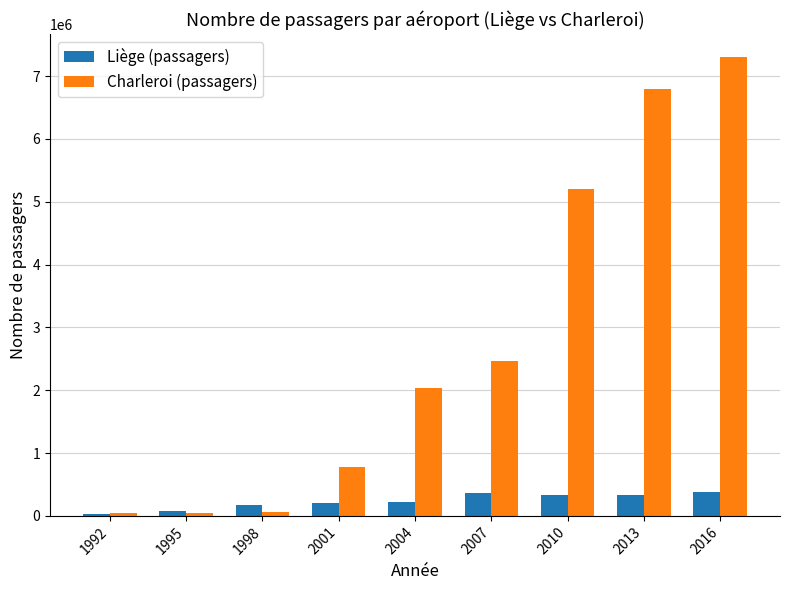

What is the difference between the Charleroi (passagers) values at 1998 and 2004?

1970419